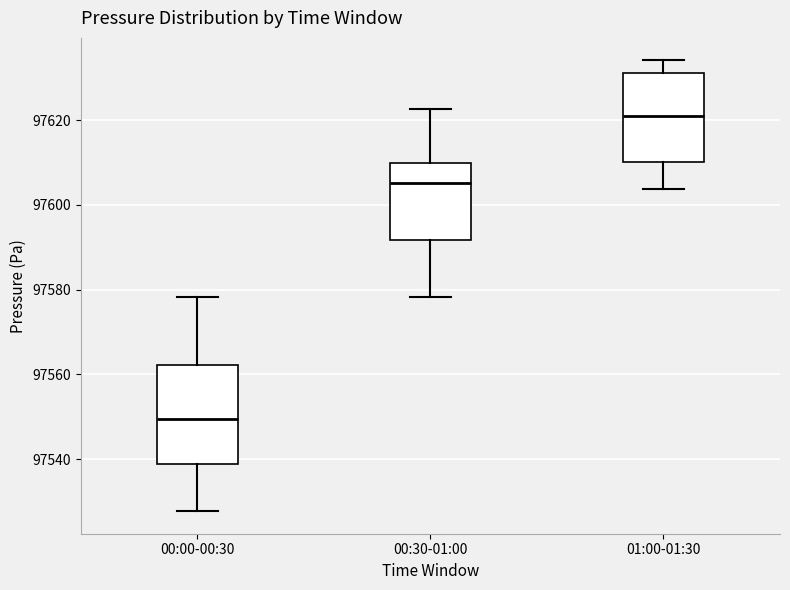

Which box is the tallest, from its lower edge to its upper edge?

00:00-00:30